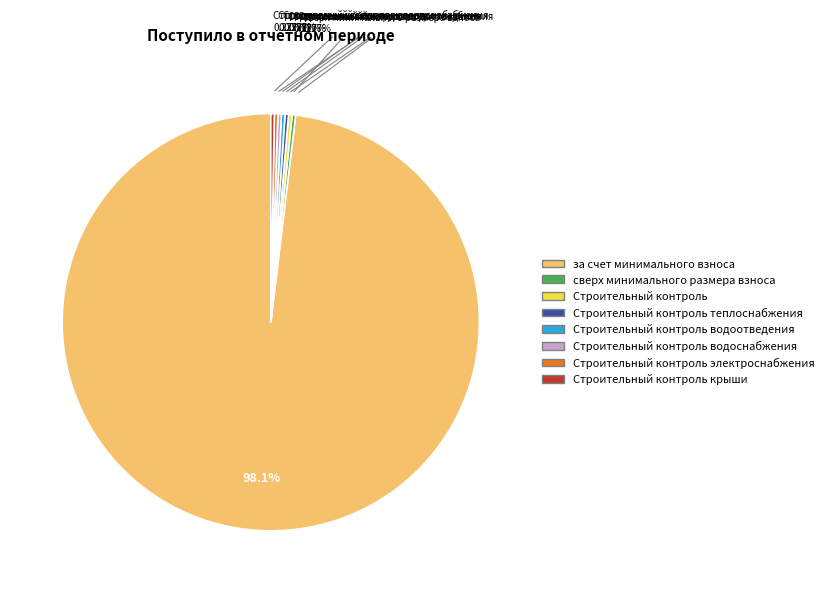

To the nearest percent, what percentage of the pie is за счет минимального взноса?

98%